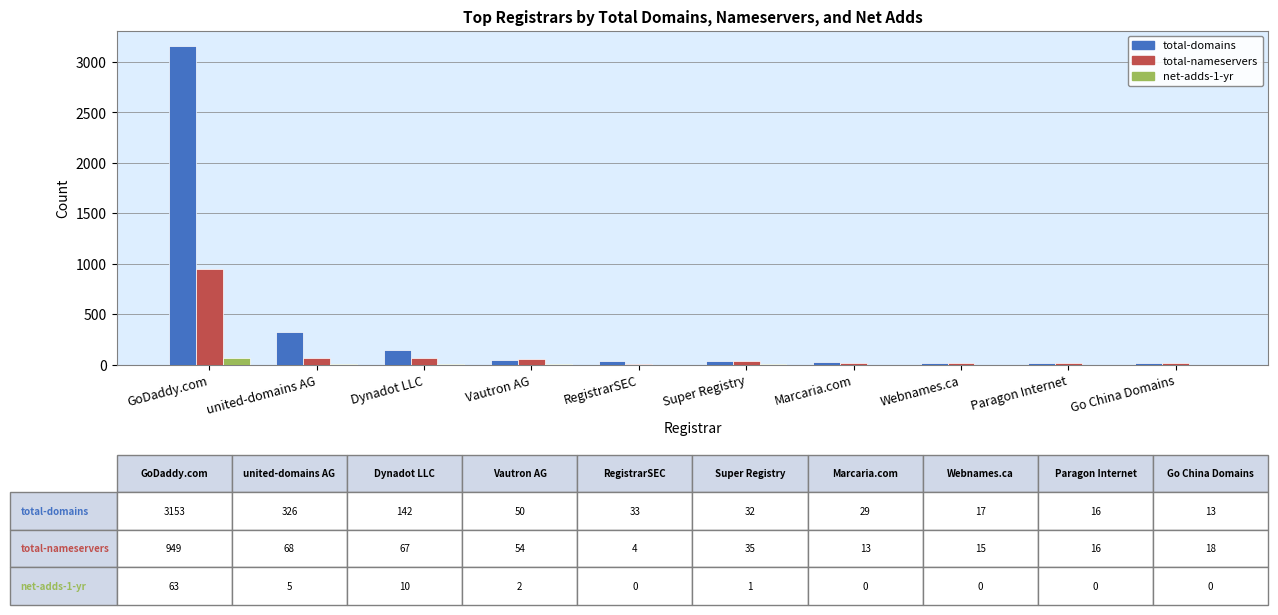

Which series changed the most between GoDaddy.com and Go China Domains?

total-domains